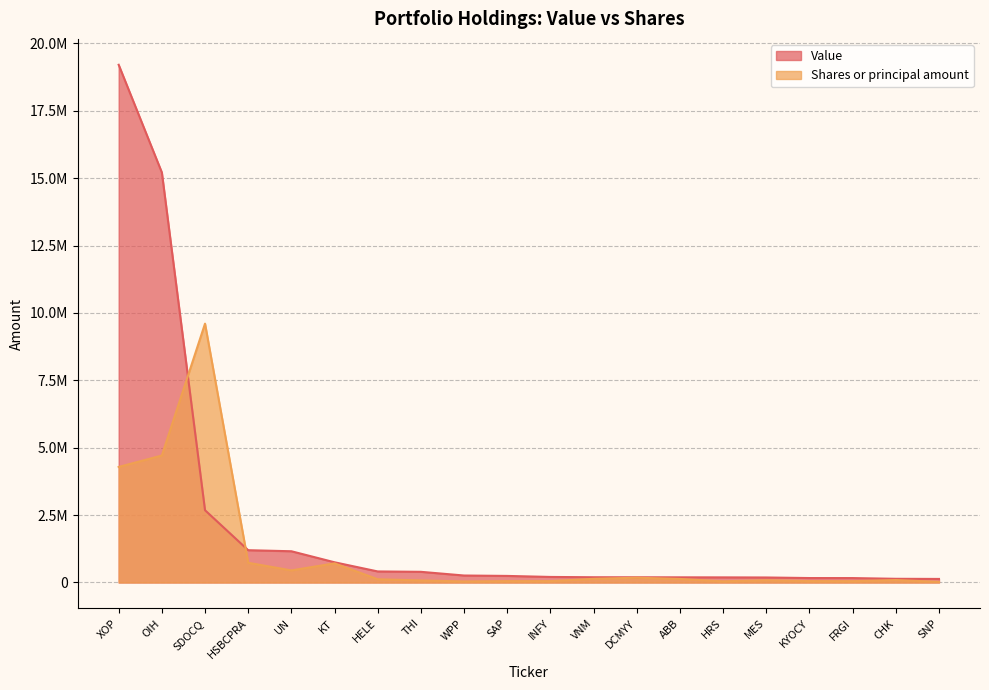

What are all the series names shown in the legend?

Value, Shares or principal amount